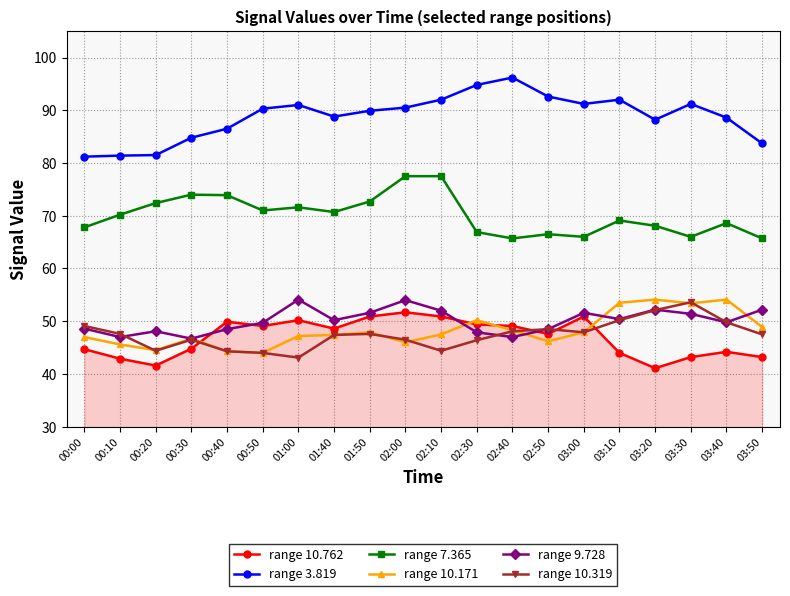

What is the greatest value displayed?

96.2